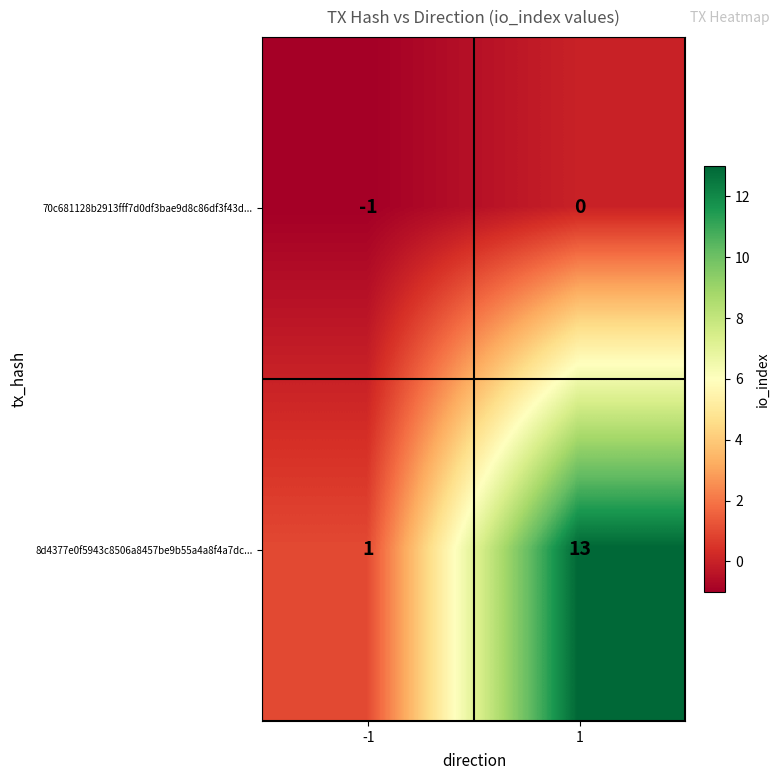

What is the maximum value shown in the chart?

13